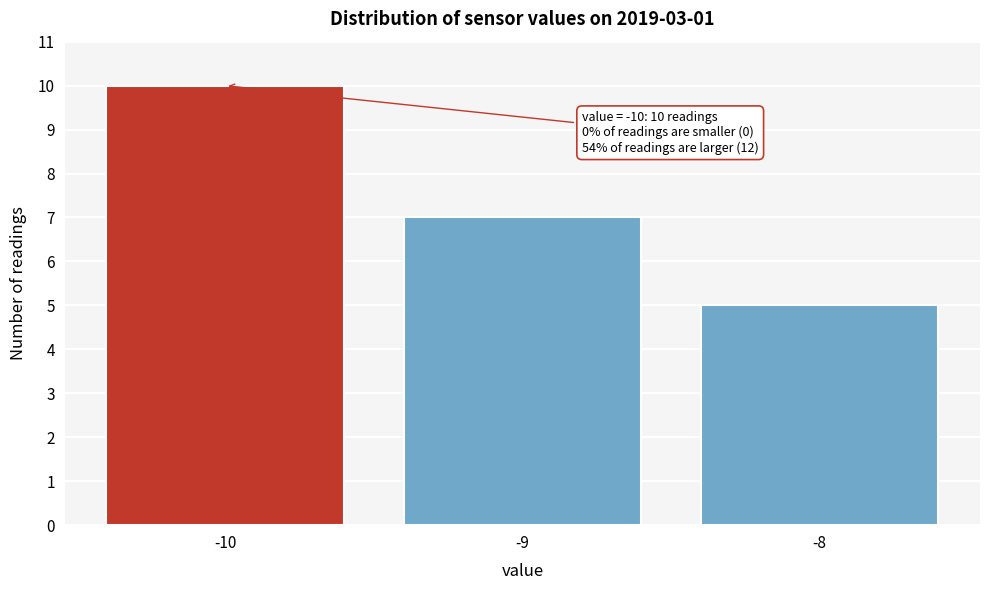

Reading right to left, transcribe all the data shown in this chart.

-8=5	-9=7	-10=10